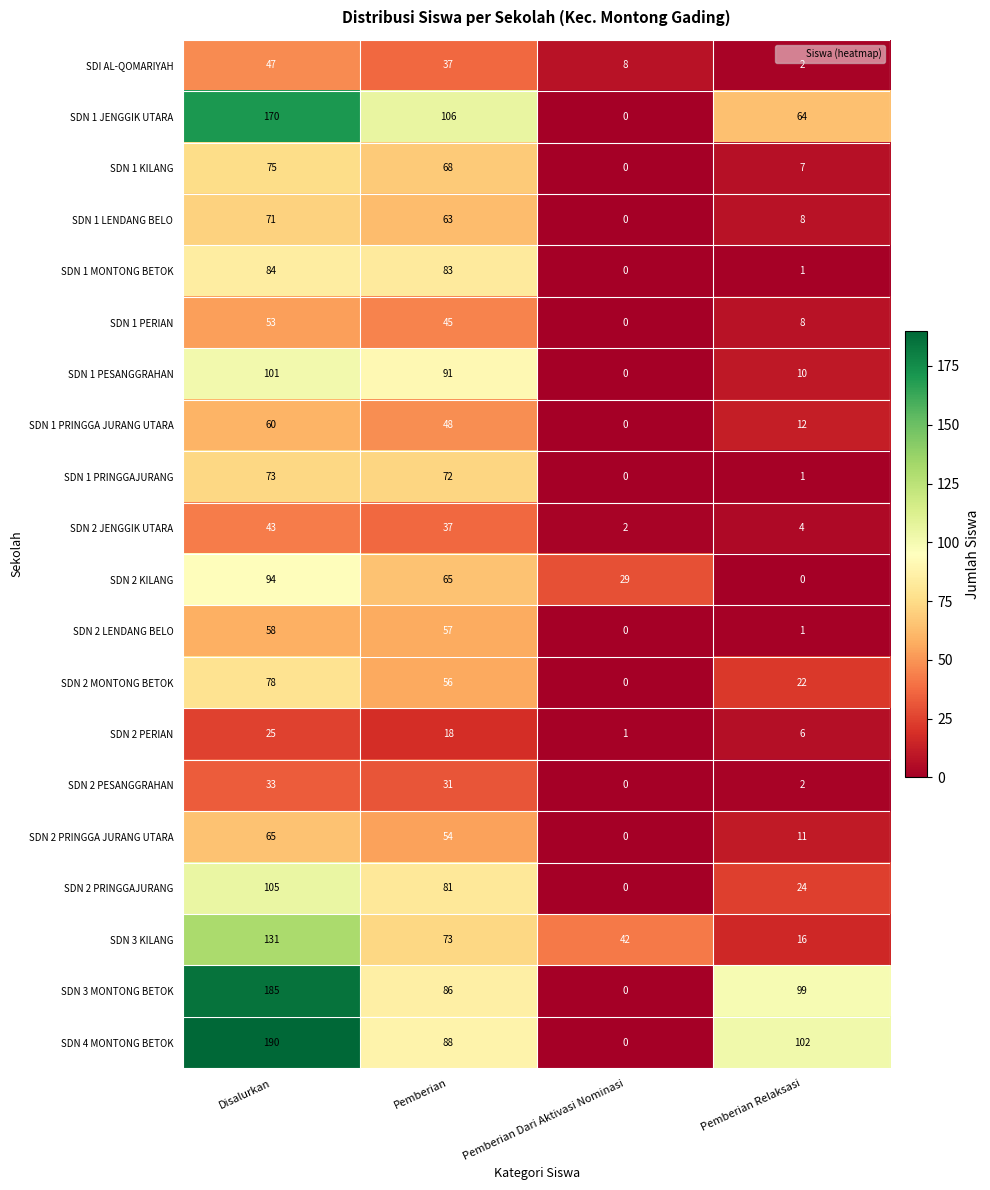

At which label is SDN 2 PRINGGA JURANG UTARA closest to 32?

Pemberian Relaksasi